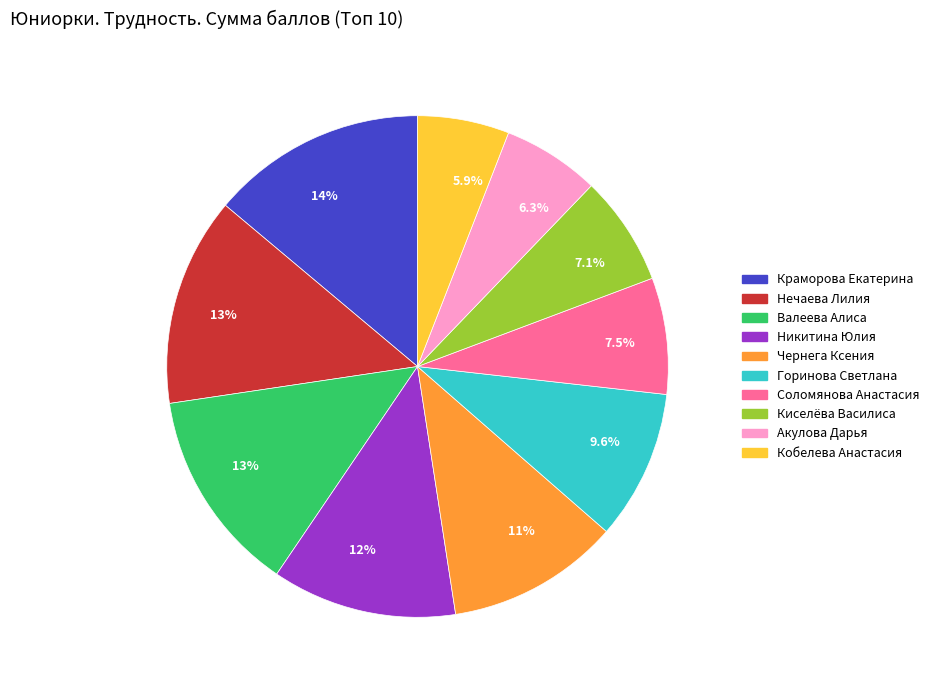

Is there a majority slice in this chart?

No